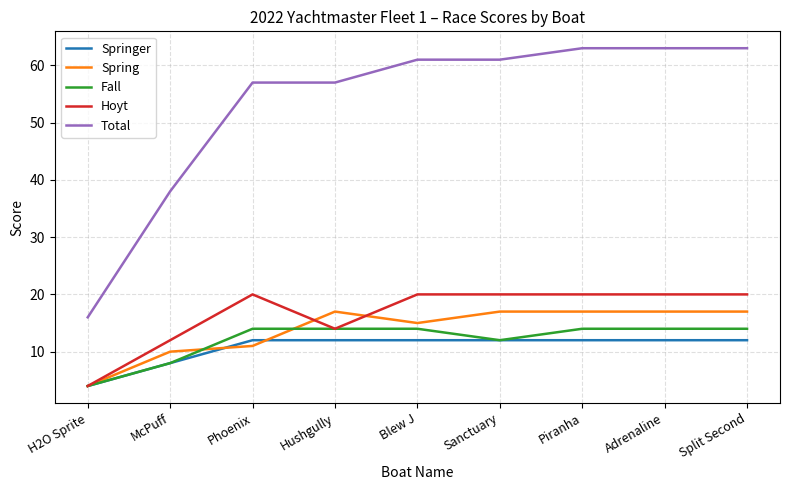

What is the spread (max minus min) of values at Split Second?

51.0